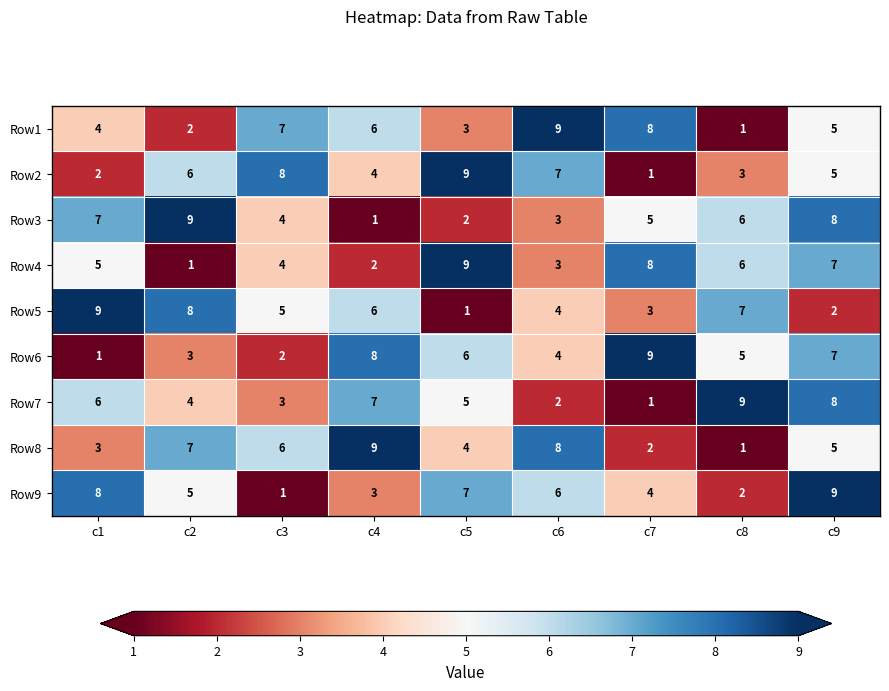

How many distinct data groups are displayed?

9